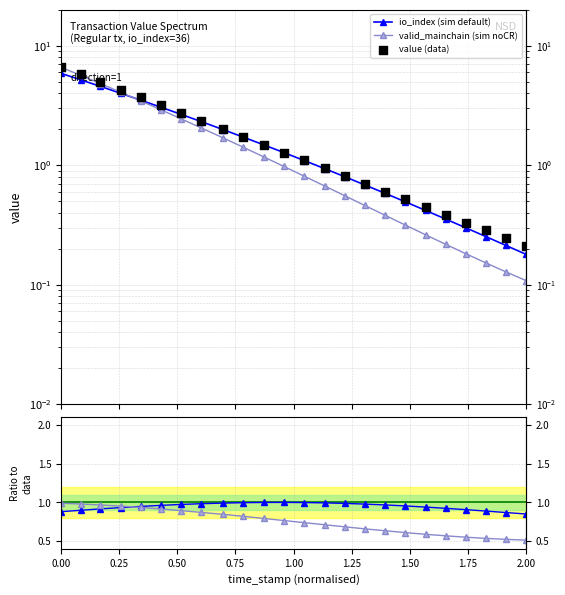

What are all the series names shown in the legend?

io_index (sim default), valid_mainchain (sim noCR), value (data)